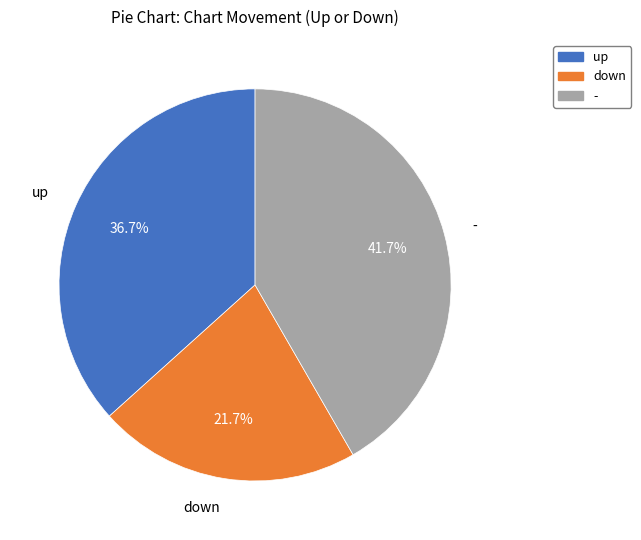

Count the number of slices in the pie.

3